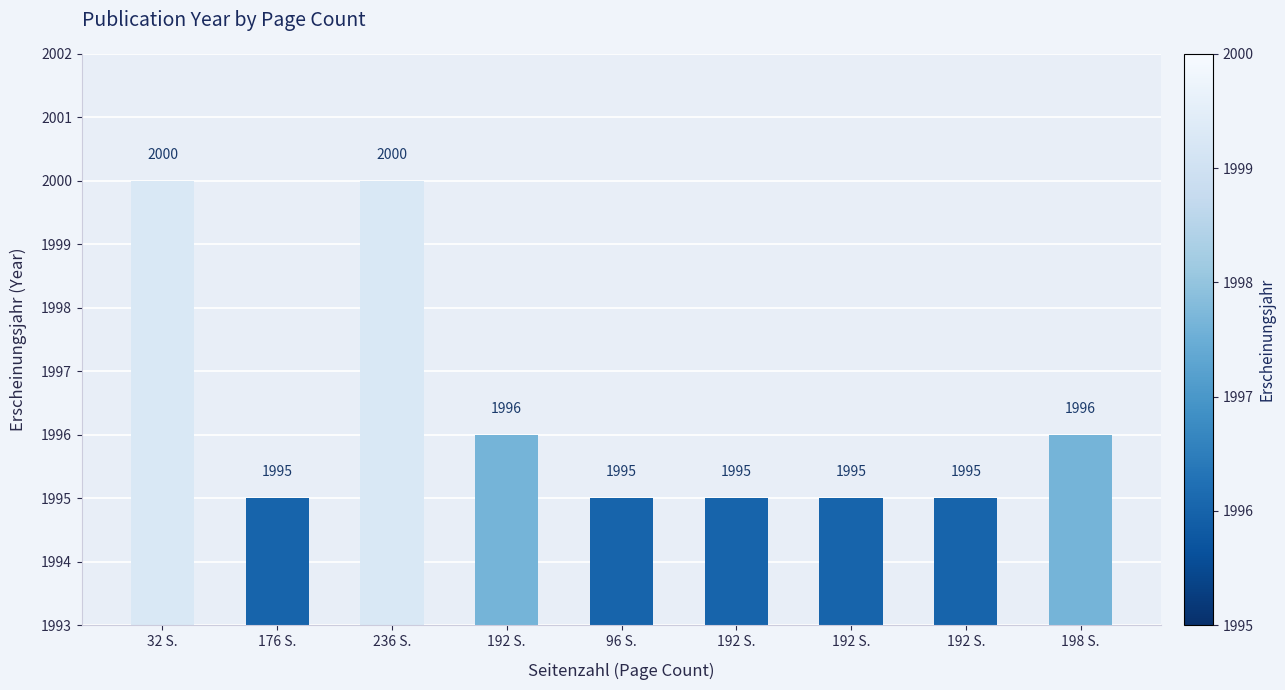

How many values exceed 1995?

4